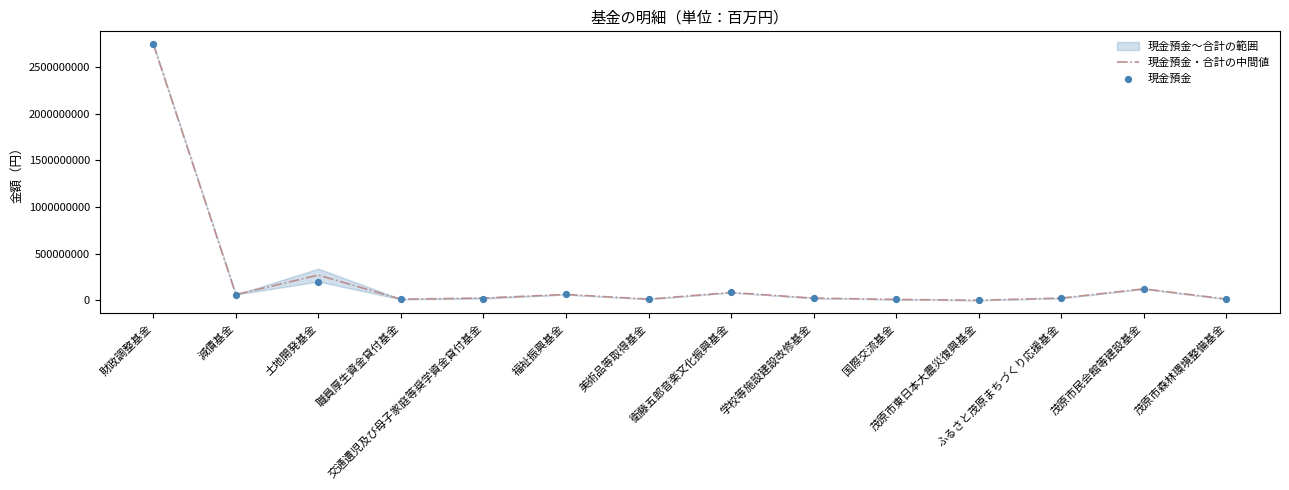

What is the maximum value for 現金預金・合計の中間値?

2746208693.0